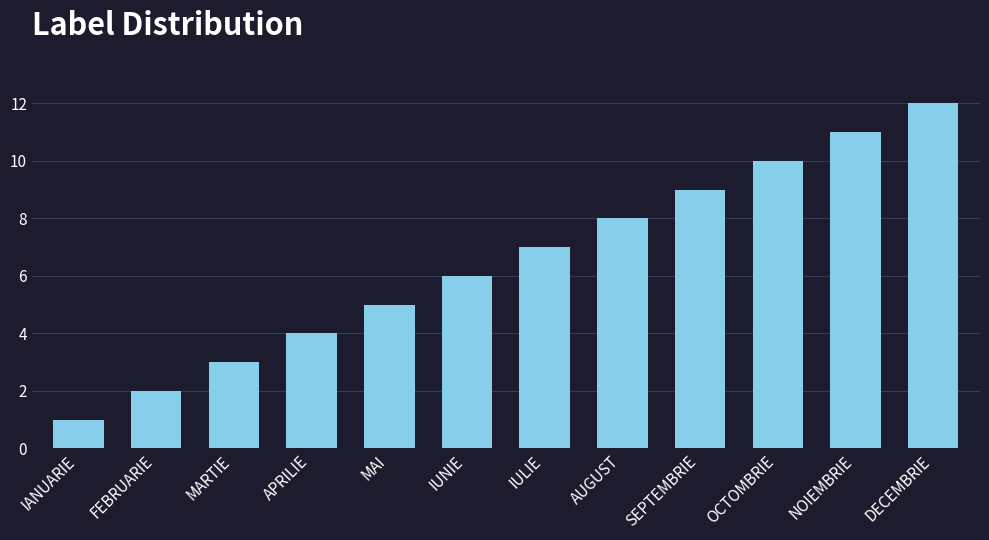

What is the value of the 3rd bar from the left?

3